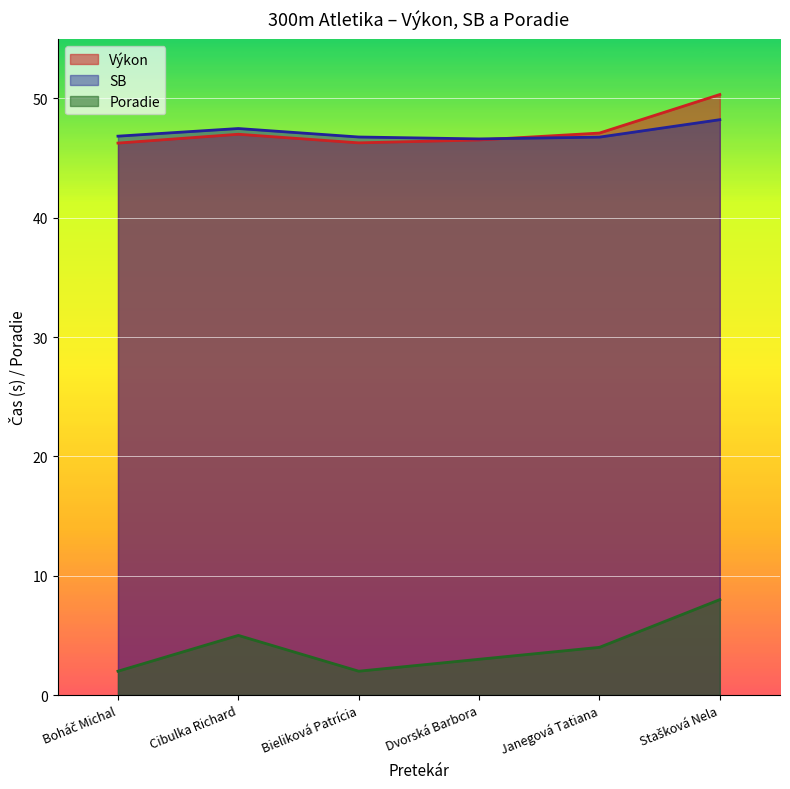

What is the average value of the SB series?

47.1